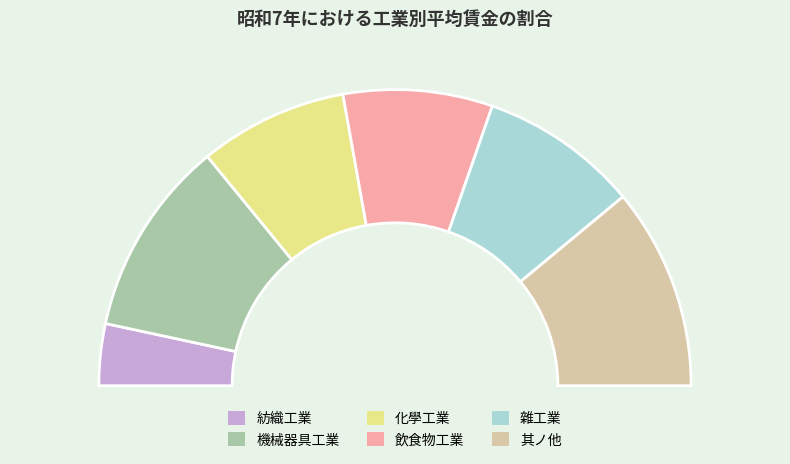

What percentage is the 紡織工業 slice, to the nearest percent?

7%